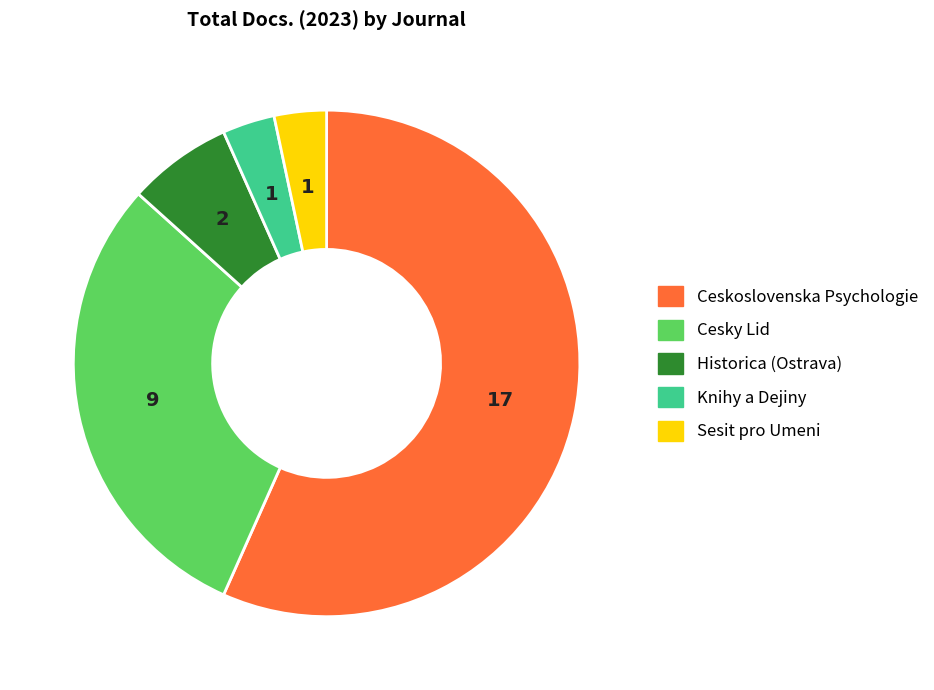

How many segments does this pie chart have?

5